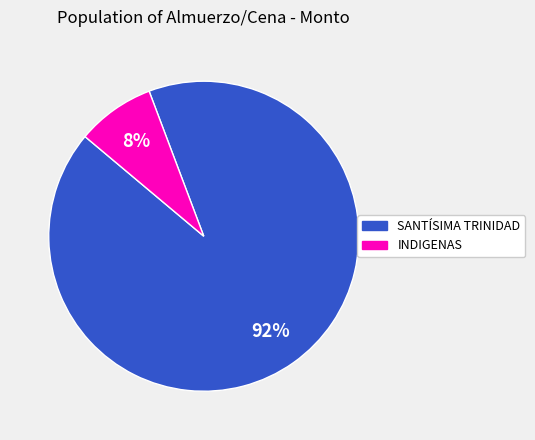

Combined, do SANTÍSIMA TRINIDAD and INDIGENAS account for over 50%?

Yes